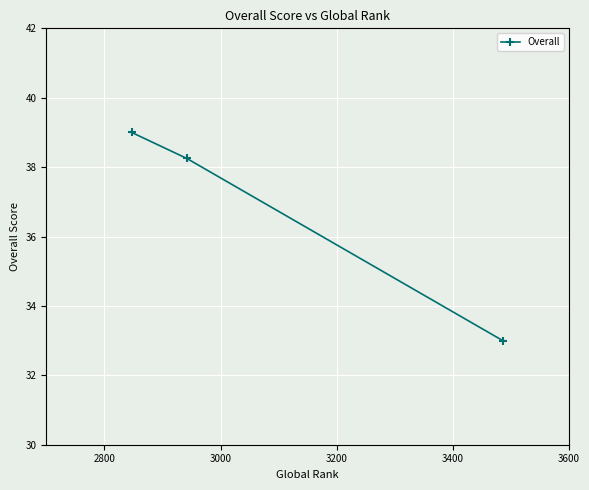

What is the maximum value shown in the chart?

39.0